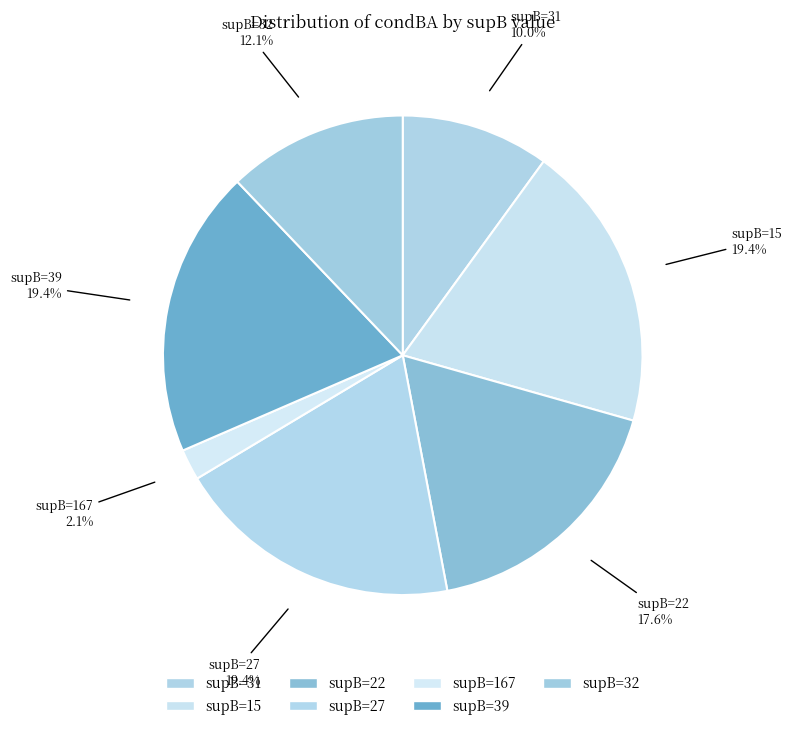

Does any single category account for the majority?

No